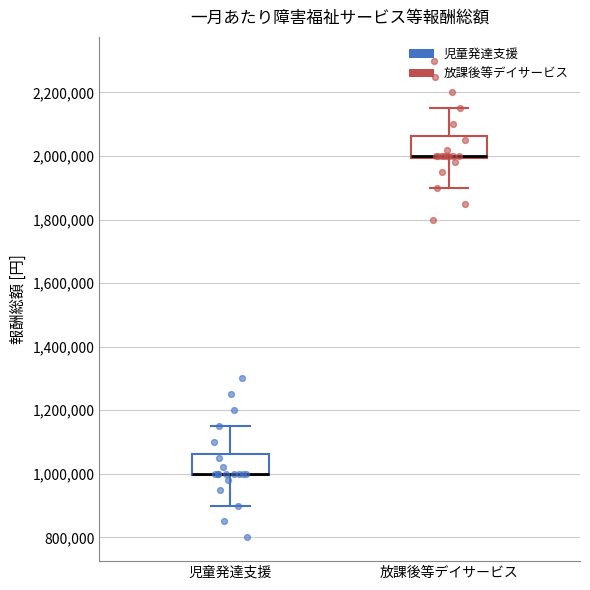

Reading left to right, transcribe this box plot: for each box, give where its median line is, the range the box spans, and where its two whiskers end, as read against the y-axis. The values are not printed on the chart, so give them approximately, as read against the axis.

児童発達支援: median 1000000 (drawn on the box's lower edge), box 1000000 to 1060000, whiskers 900000 to 1160000
放課後等デイサービス: median 2000000 (drawn on the box's lower edge), box 2000000 to 2060000, whiskers 1900000 to 2160000